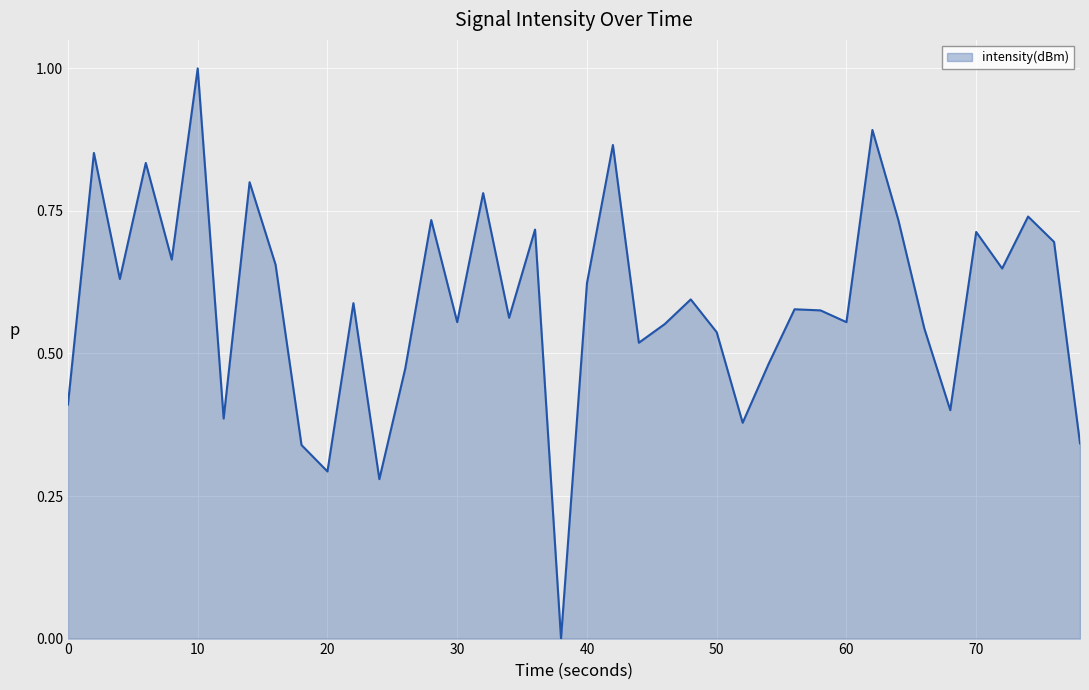

What is the difference between the maximum and minimum values?

1.0